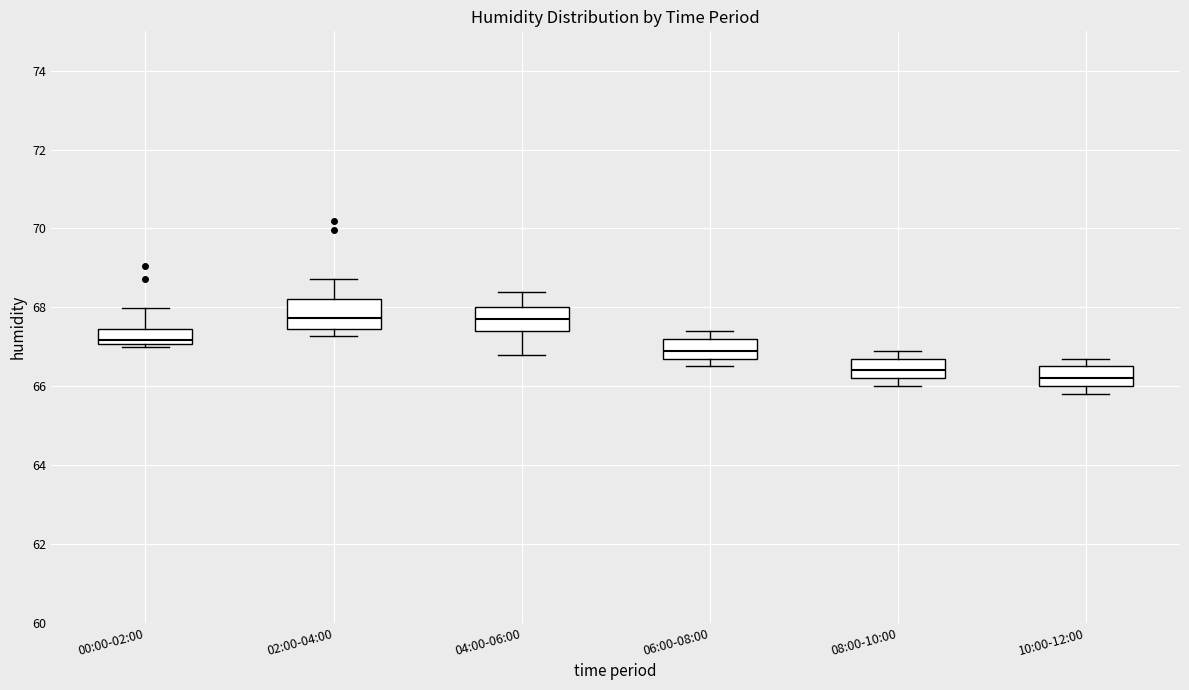

Reading left to right, transcribe this box plot: for each box, give where its median line is, the range the box spans, and where its two whiskers end, as read against the y-axis. The values are not printed on the chart, so give them approximately, as read against the axis.

00:00-02:00: median 67.2, box 67.0 to 67.4, whiskers 67.0 (just below the box's lower edge) to 68.0
02:00-04:00: median 67.8, box 67.4 to 68.2, whiskers 67.2 to 68.8
04:00-06:00: median 67.8, box 67.4 to 68.0, whiskers 66.8 to 68.4
06:00-08:00: median 67.0, box 66.8 to 67.2, whiskers 66.6 to 67.4
08:00-10:00: median 66.4, box 66.2 to 66.8, whiskers 66.0 to 67.0
10:00-12:00: median 66.2, box 66.0 to 66.6, whiskers 65.8 to 66.8